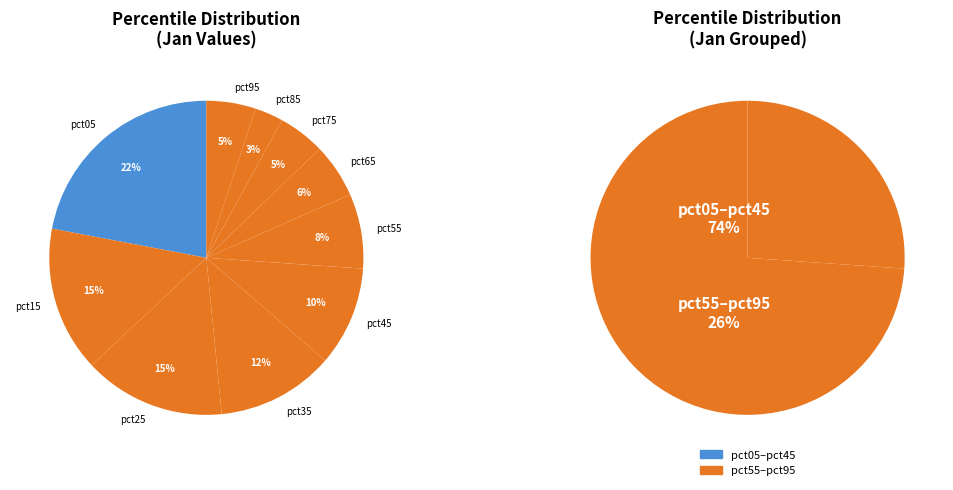

To the nearest percent, what percentage of the pie is pct95?

5%